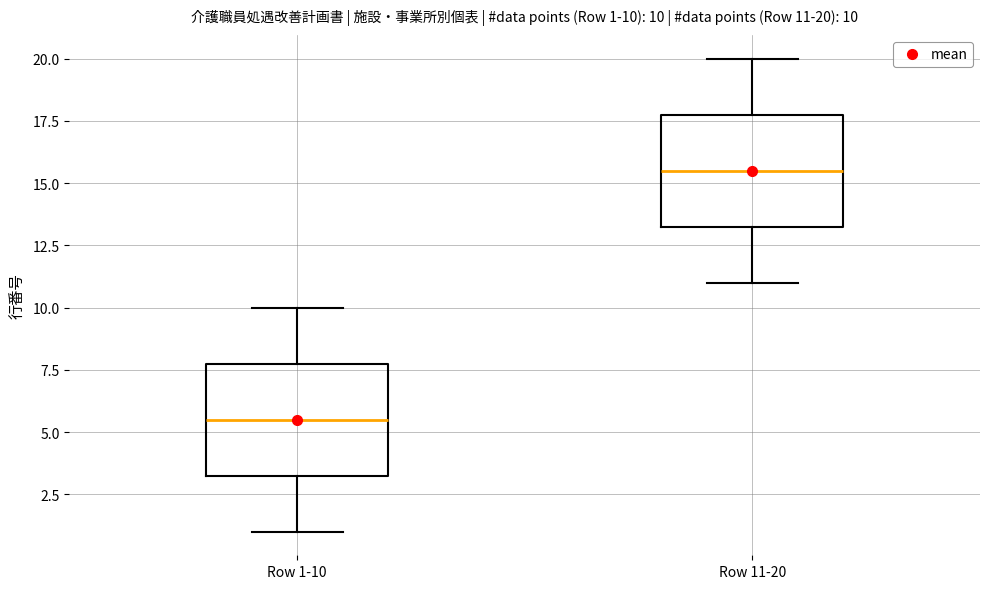

Which box's median line is the highest?

Row 11-20